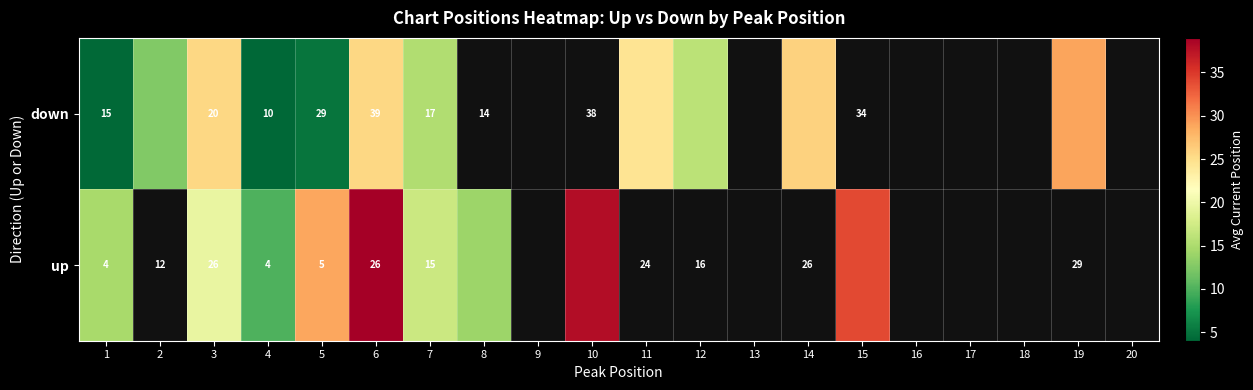

What is the total value across all series at 1?

19.0